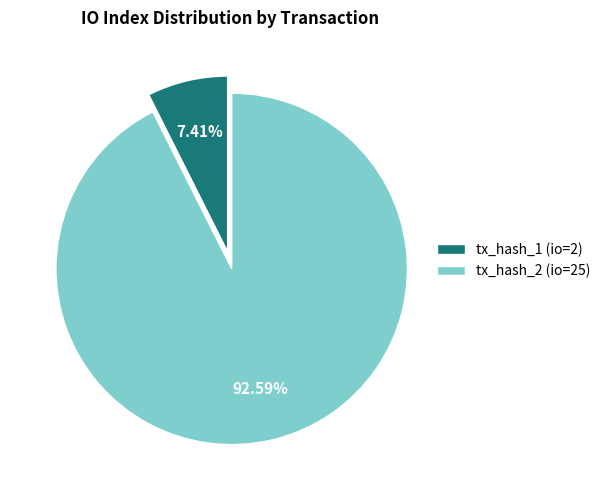

To the nearest percent, what is the difference between the tx_hash_1 (io=2) and tx_hash_2 (io=25) slice percentages?

85%